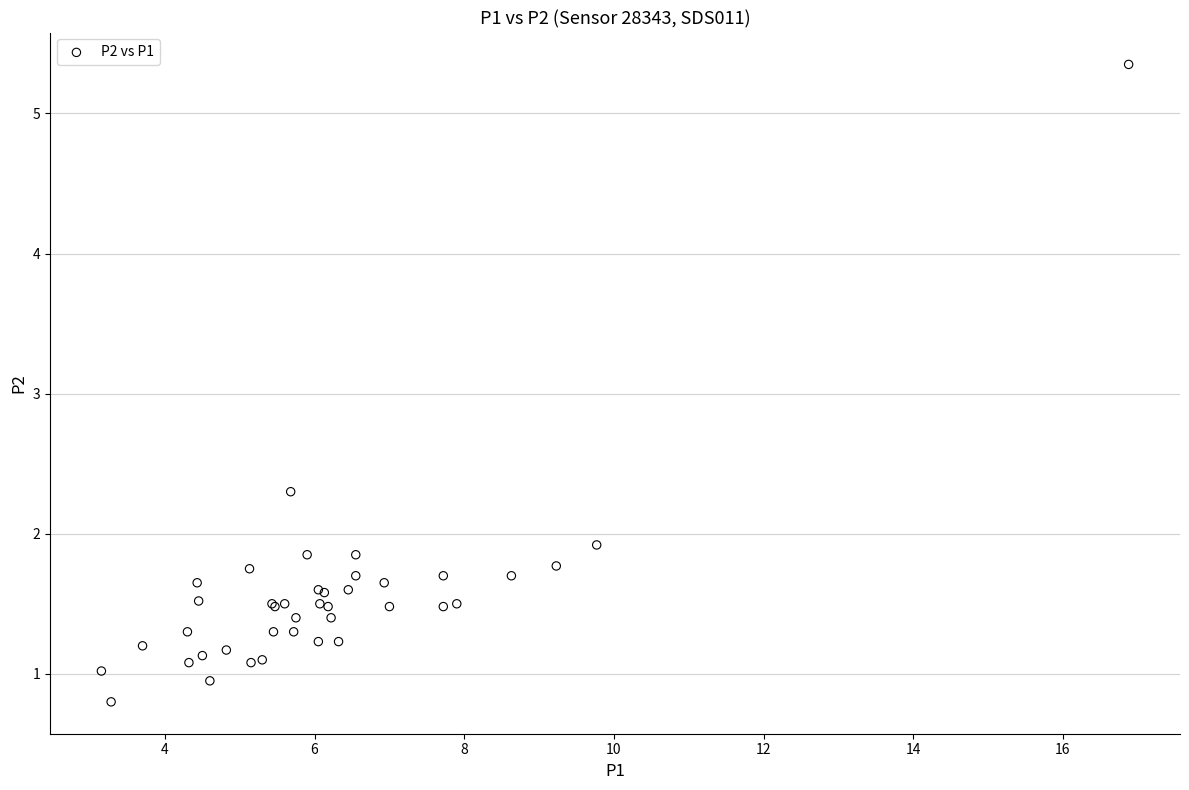

What Y value in the scatter plot is closest to 3?

2.3